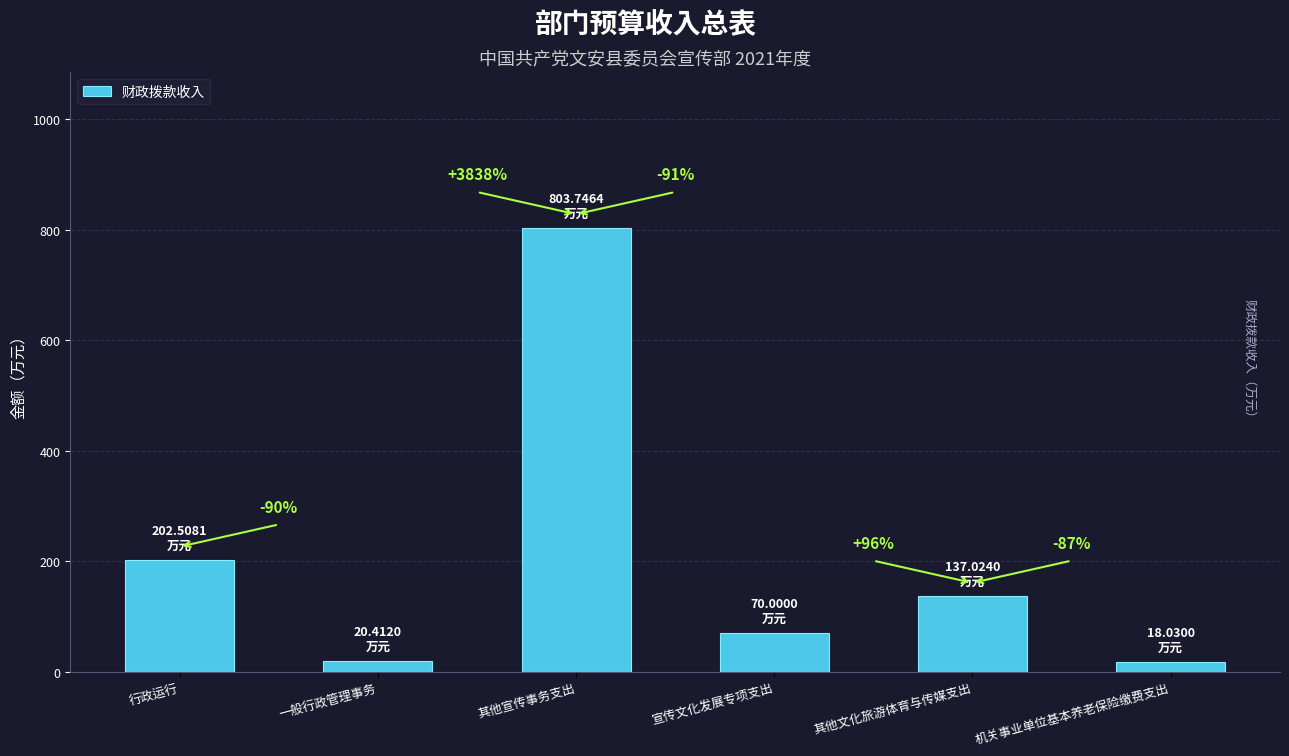

Reading right to left, what are all the values shown in this chart?

机关事业单位基本养老保险缴费支出=18.0	其他文化旅游体育与传媒支出=137.0	宣传文化发展专项支出=70.0	其他宣传事务支出=803.7	一般行政管理事务=20.4	行政运行=202.5